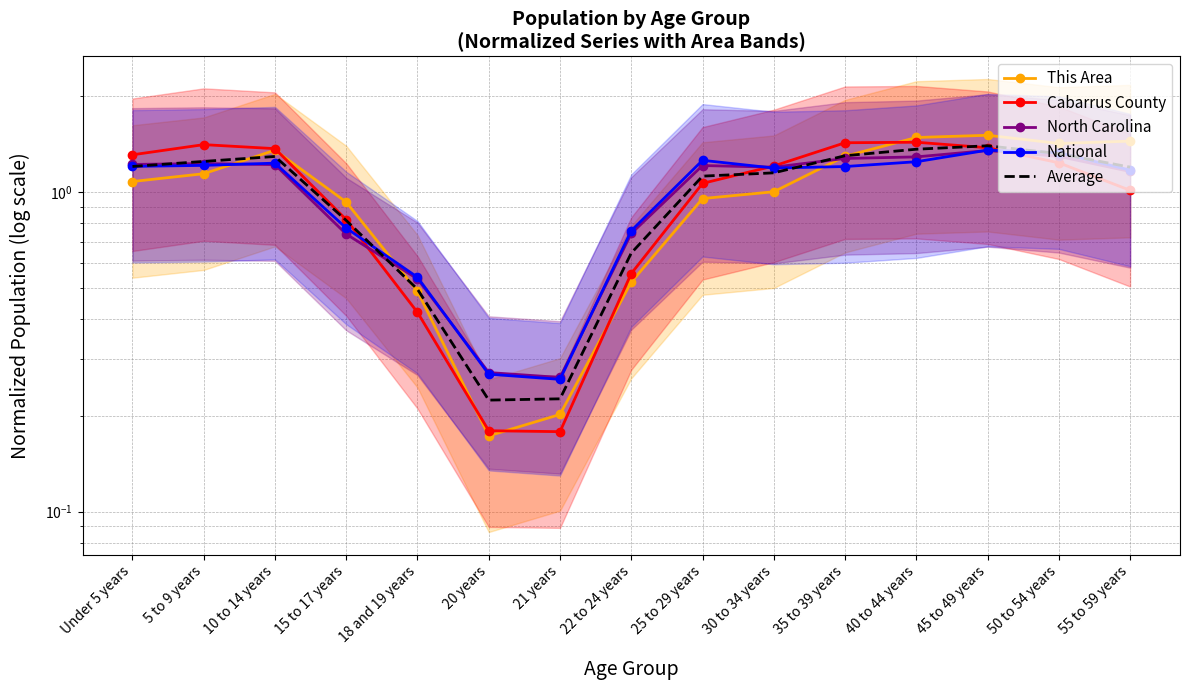

Which series has the largest total across all categories?

This Area